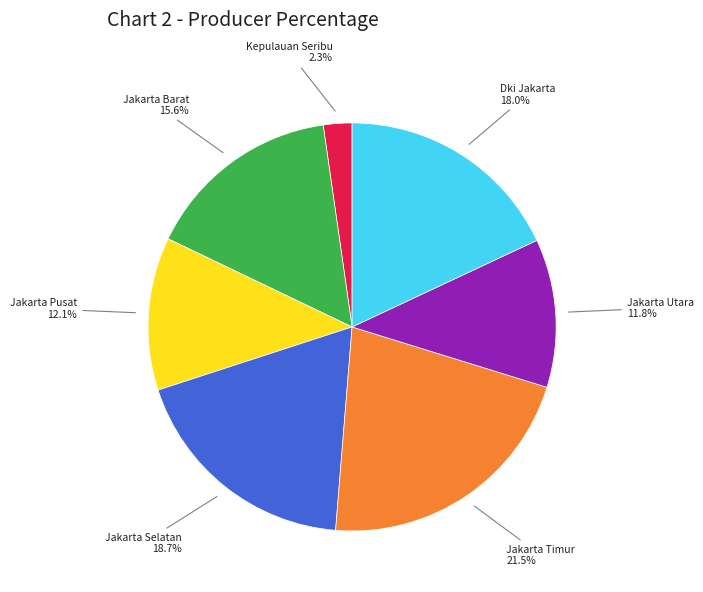

Is there a majority slice in this chart?

No